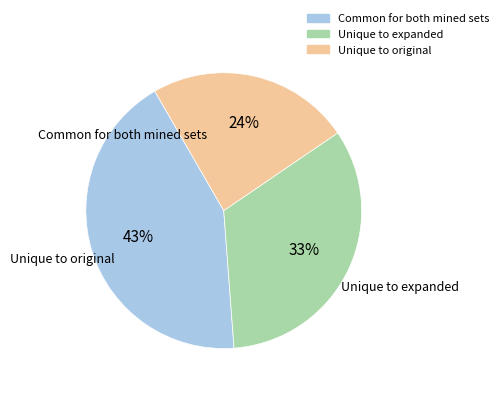

Is there a majority slice in this chart?

No